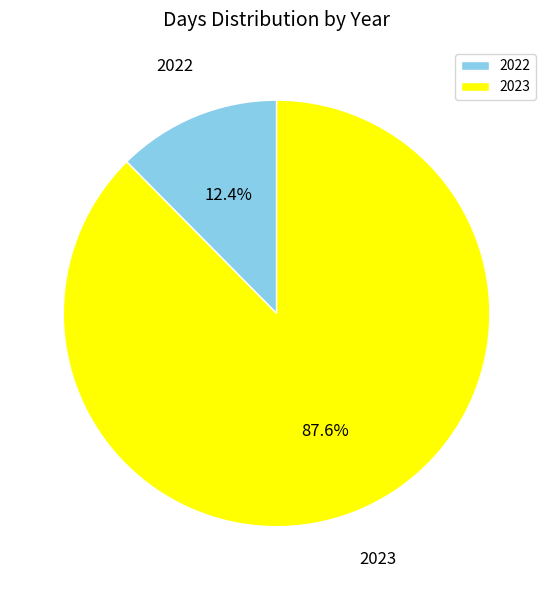

The 2022 slice represents 12% of the pie. True or false?

True